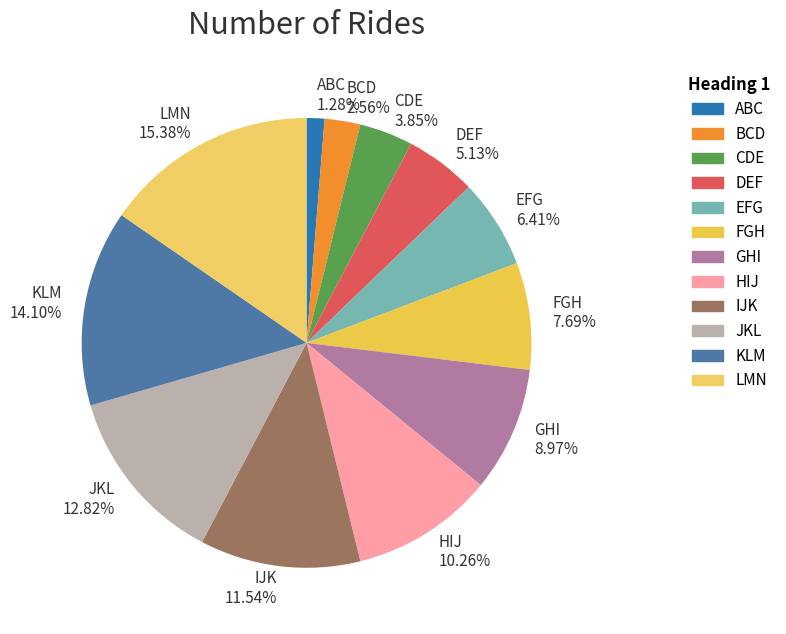

Which has a higher value, BCD or LMN?

LMN